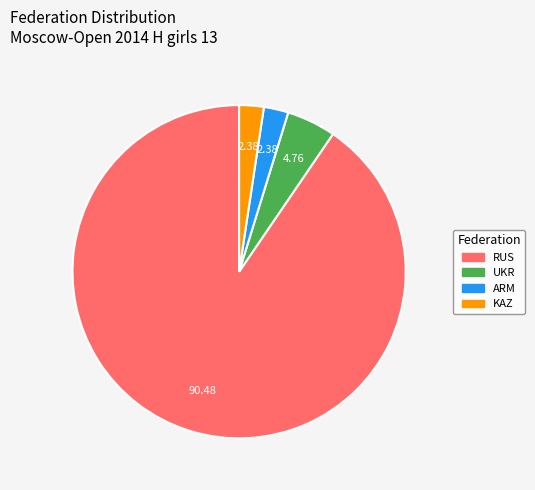

Is the sum of ARM and RUS greater than half?

Yes